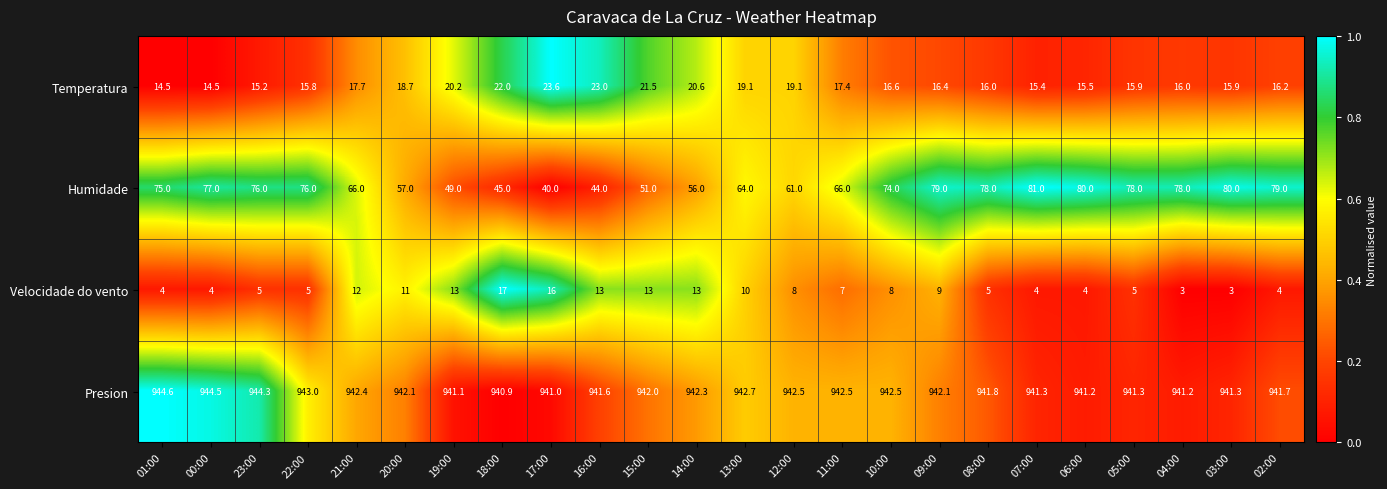

What is the greatest value displayed?

944.6